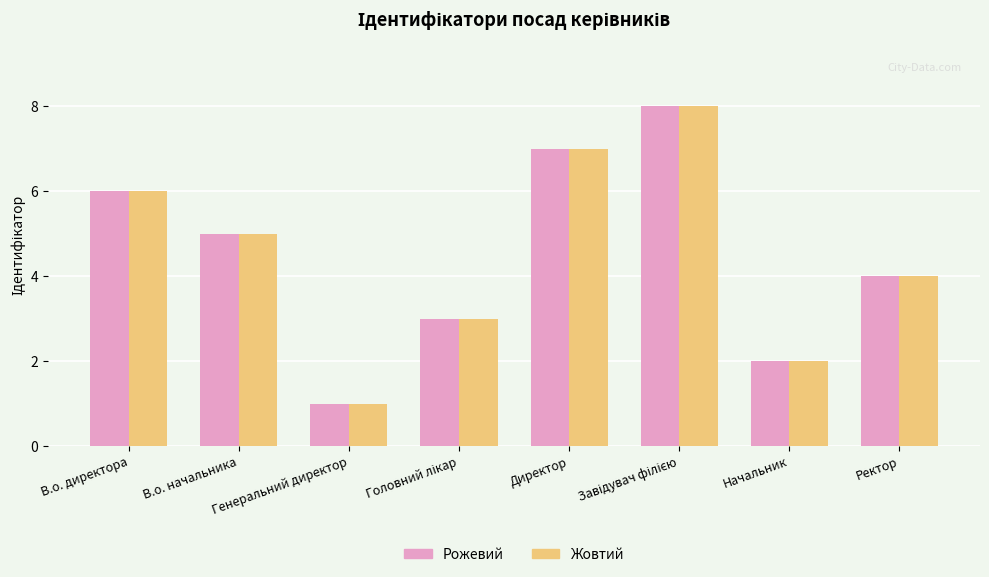

Which category has the lowest value across all series?

Генеральний директор